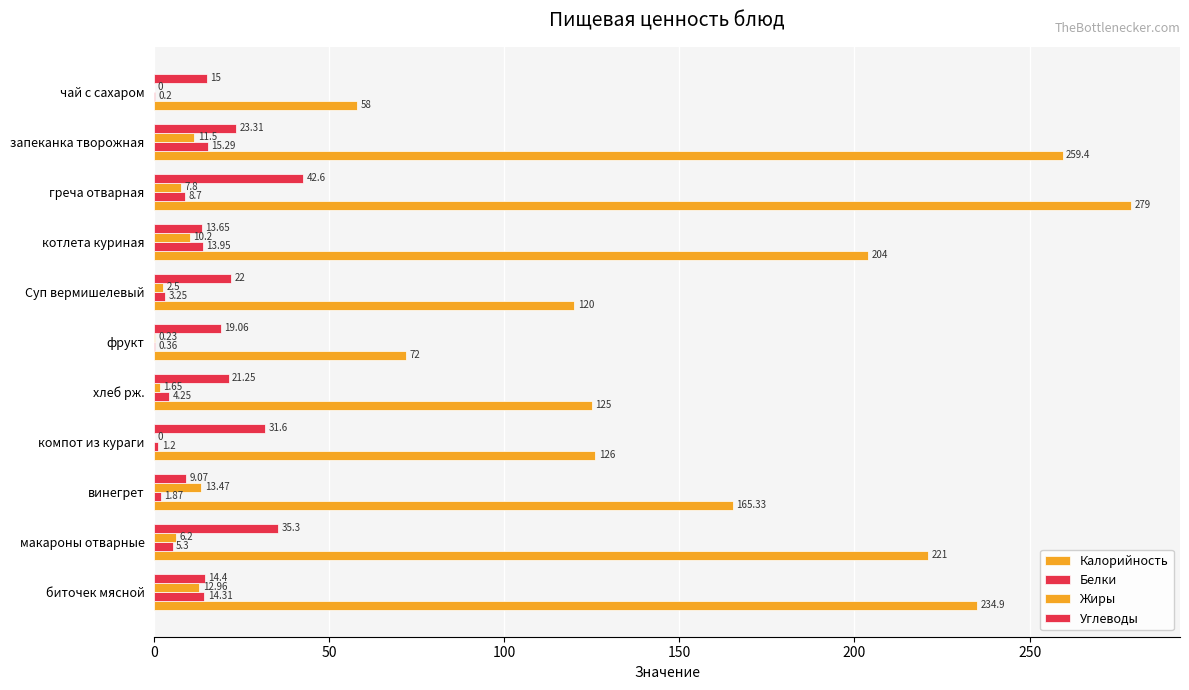

How many values in the Углеводы series exceed 21?

6